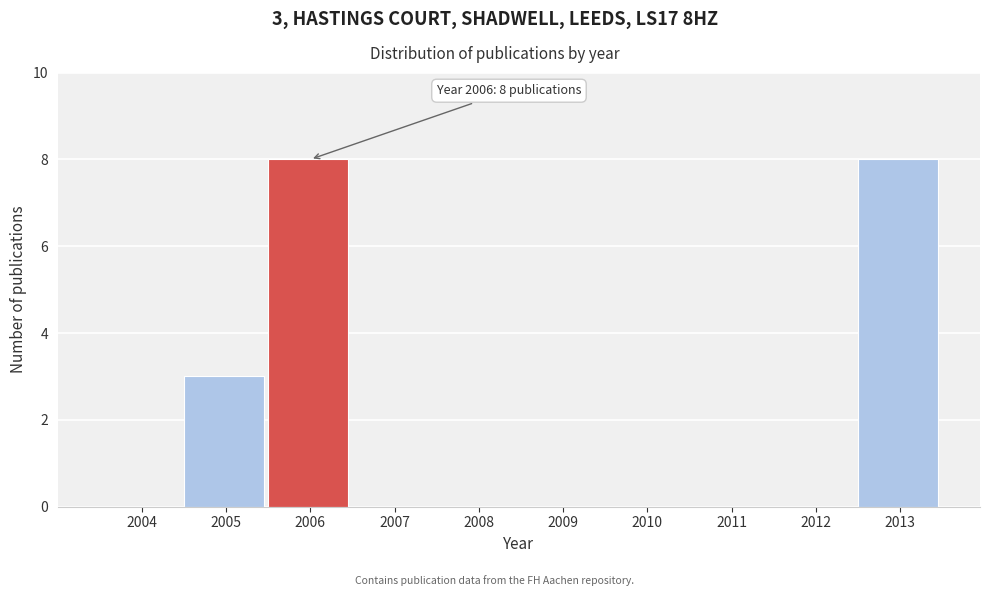

Reading right to left, transcribe all the data shown in this chart.

2013=8	2012=0	2011=0	2010=0	2009=0	2008=0	2007=0	2006=8	2005=3	2004=0